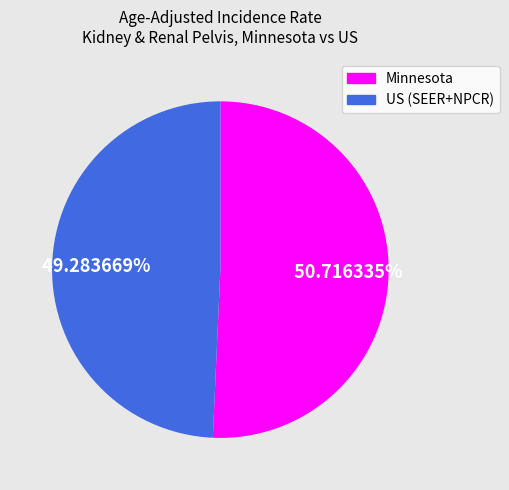

Does any single category account for the majority?

Yes